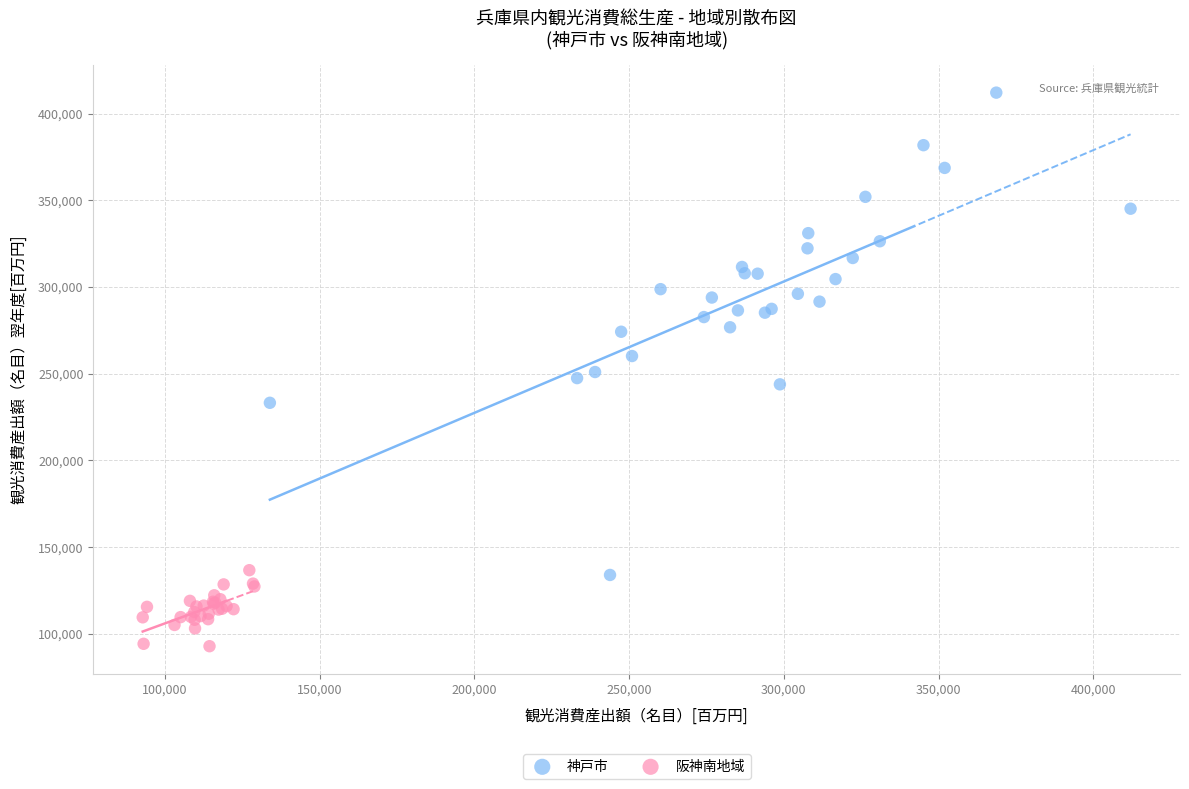

Which series reaches the minimum Y coordinate?

阪神南地域